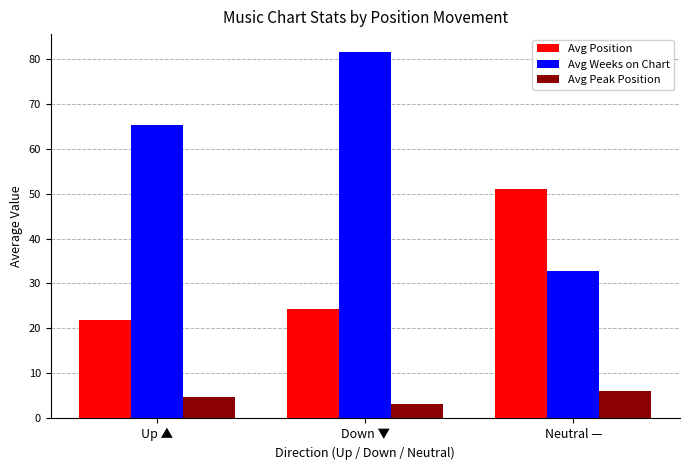

Which series has the largest range (max minus min)?

Avg Weeks on Chart